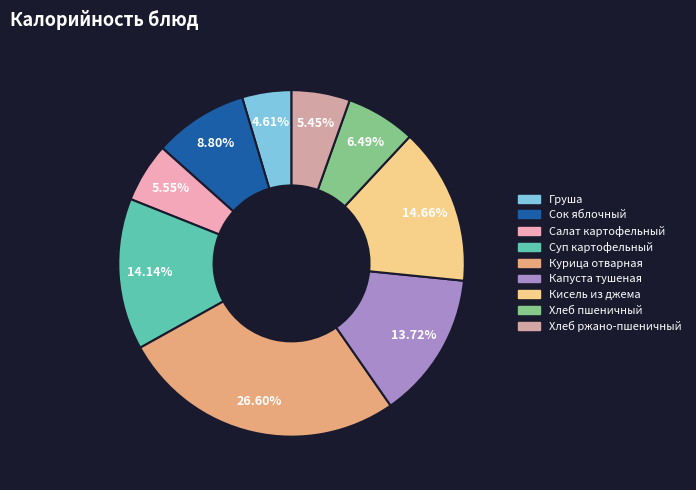

What is the largest slice in the pie chart?

Курица отварная